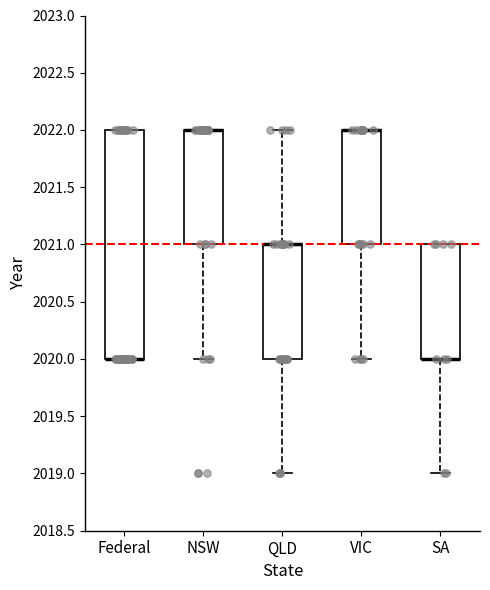

Where is the upper edge of the box for Federal on the y-axis? The values are not printed on the chart, so give them approximately, as read against the axis.

2022